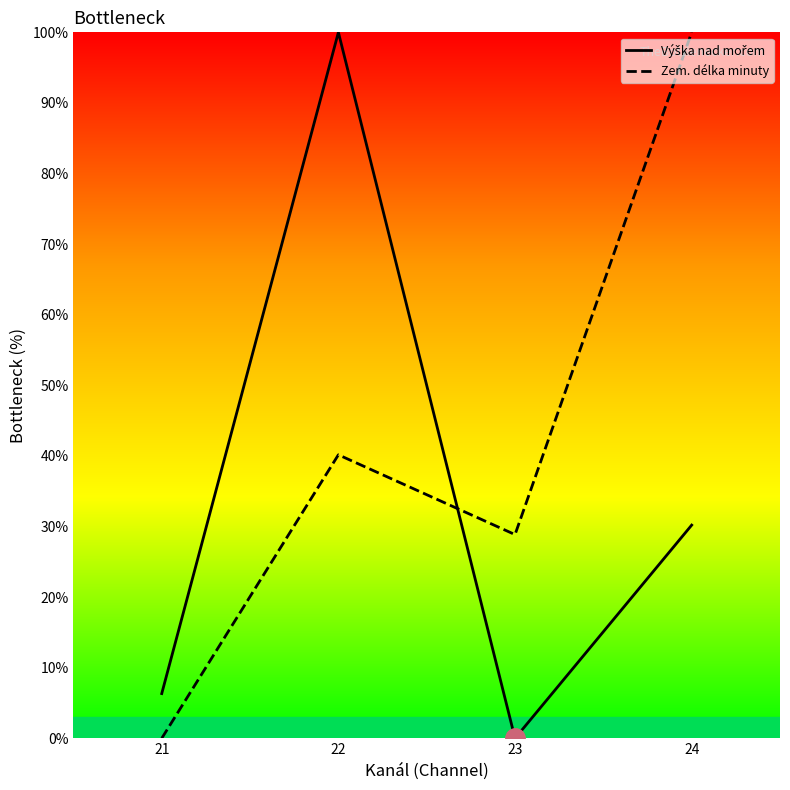

Reading right to left, extract all data points from this chart.

Výška nad mořem: 24=30.2	23=0.0	22=100.0	21=6.3
Zem. délka minuty: 24=100.0	23=28.9	22=40.2	21=0.0